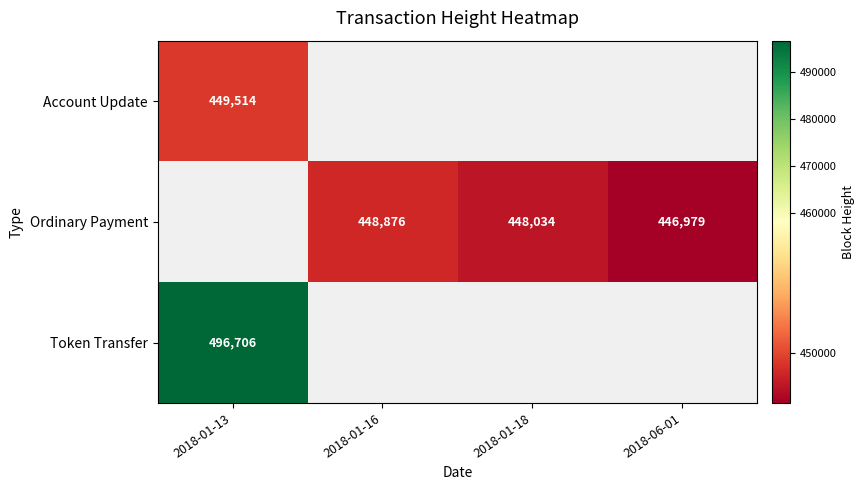

What is the difference between the Ordinary Payment values at 2018-01-18 and 2018-06-01?

1055